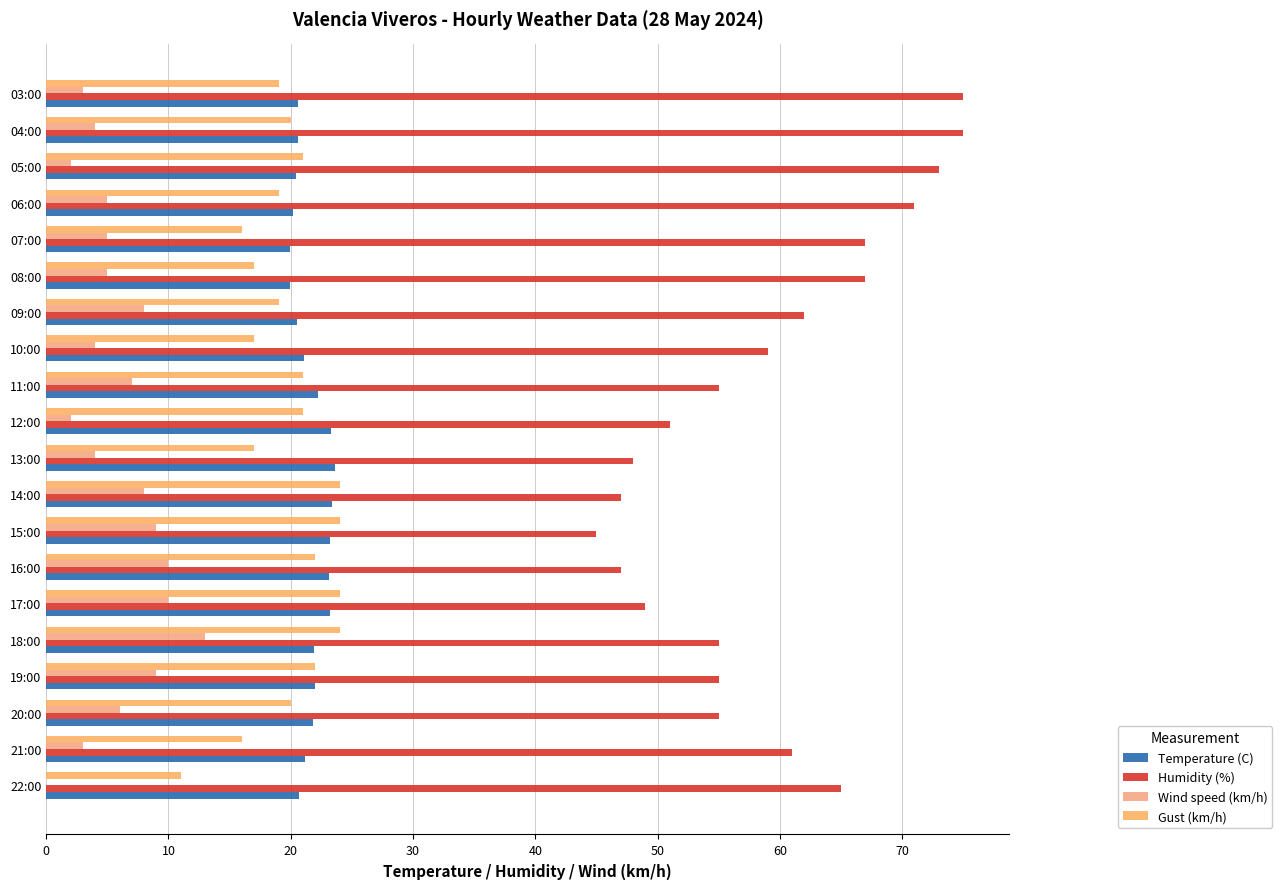

How many series are shown in this chart?

4